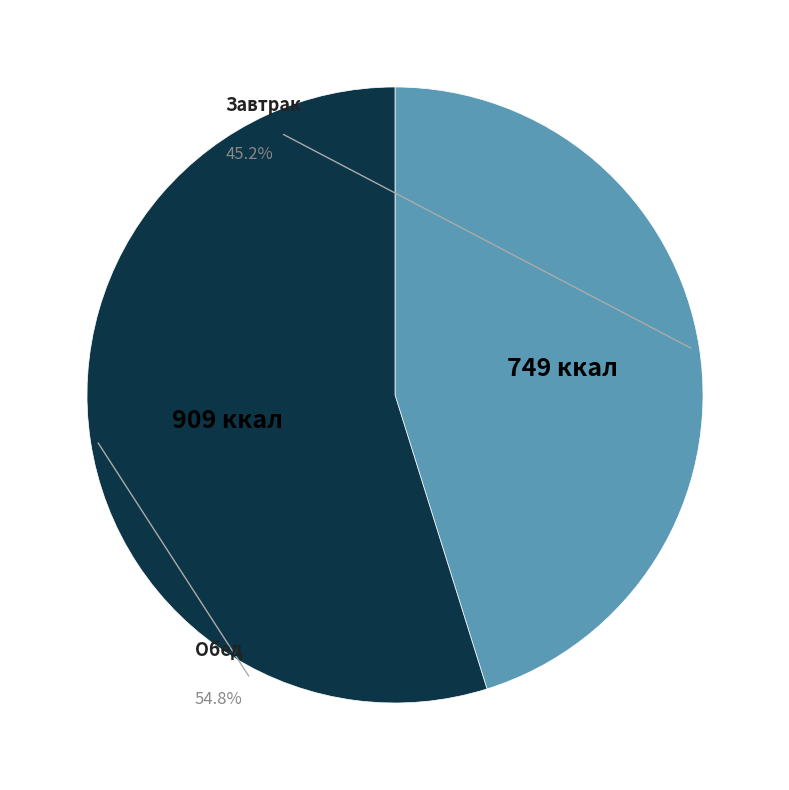

How many slices are in this pie chart?

2